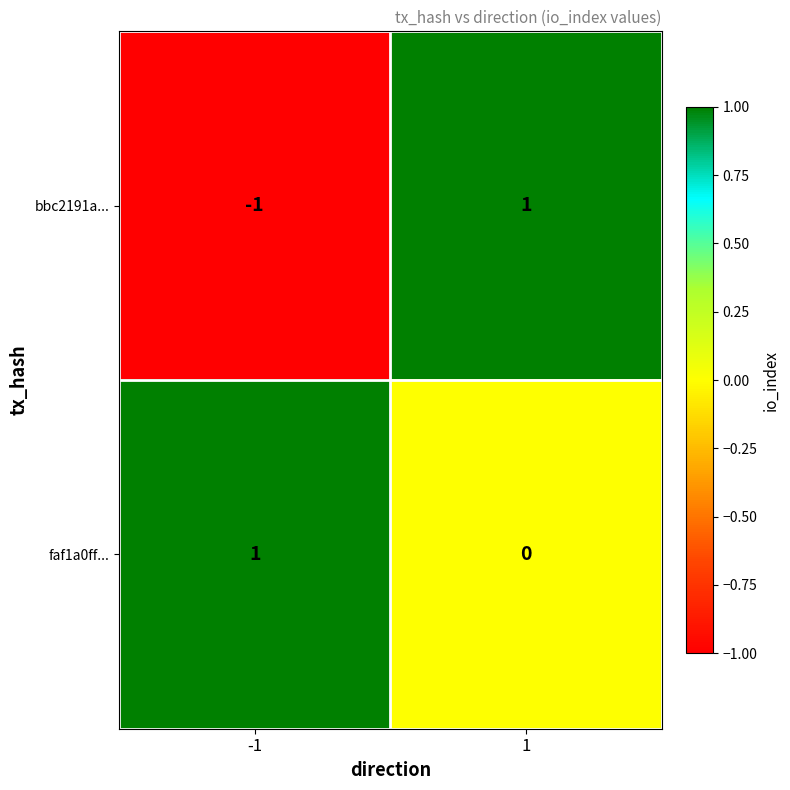

Count the number of data series in this chart.

2